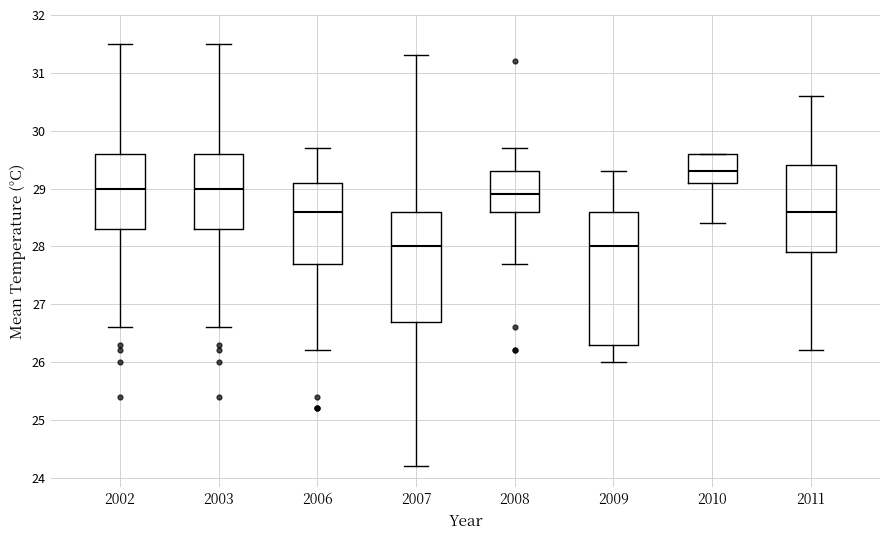

Which box's median line is the highest?

2010